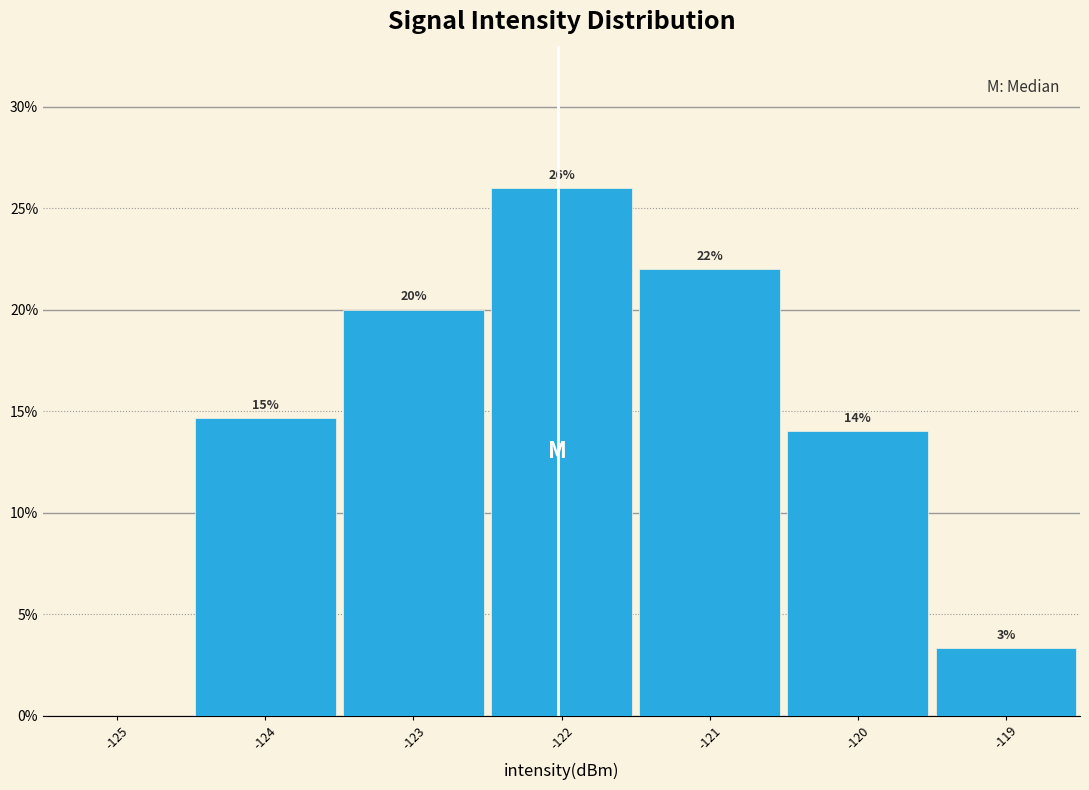

Over which range of the x-axis is the bar tallest?

-122.5 to -121.5